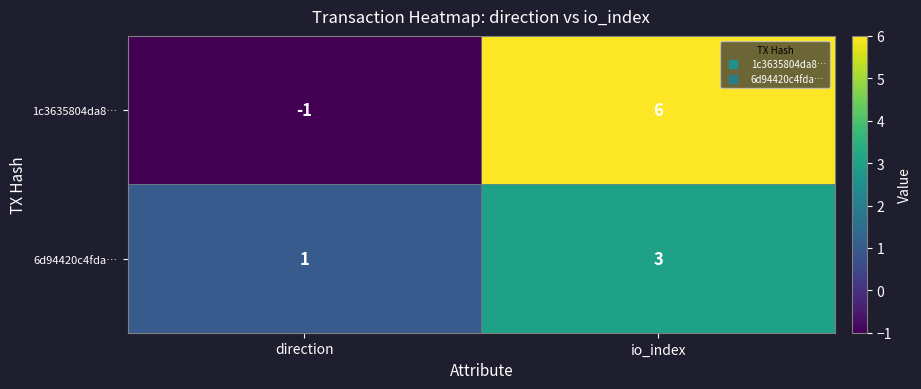

Which label corresponds to the largest value in the chart?

io_index